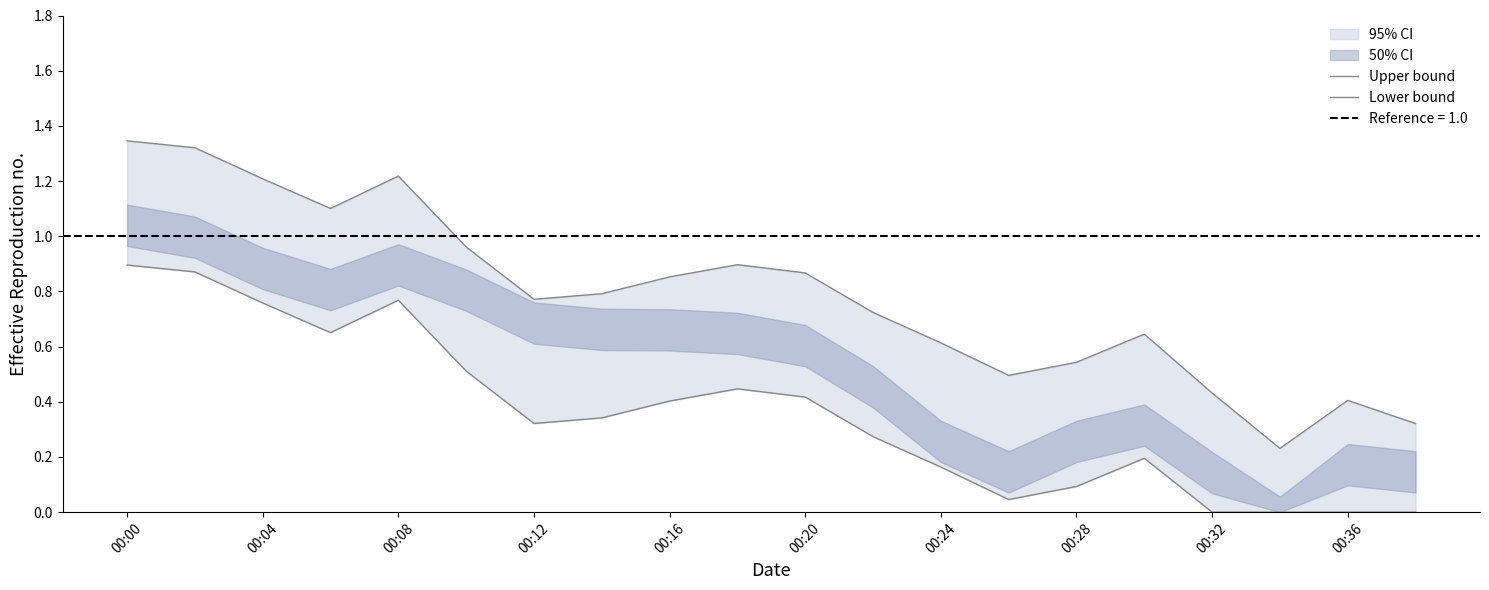

Does the chart have visible grid lines?

No